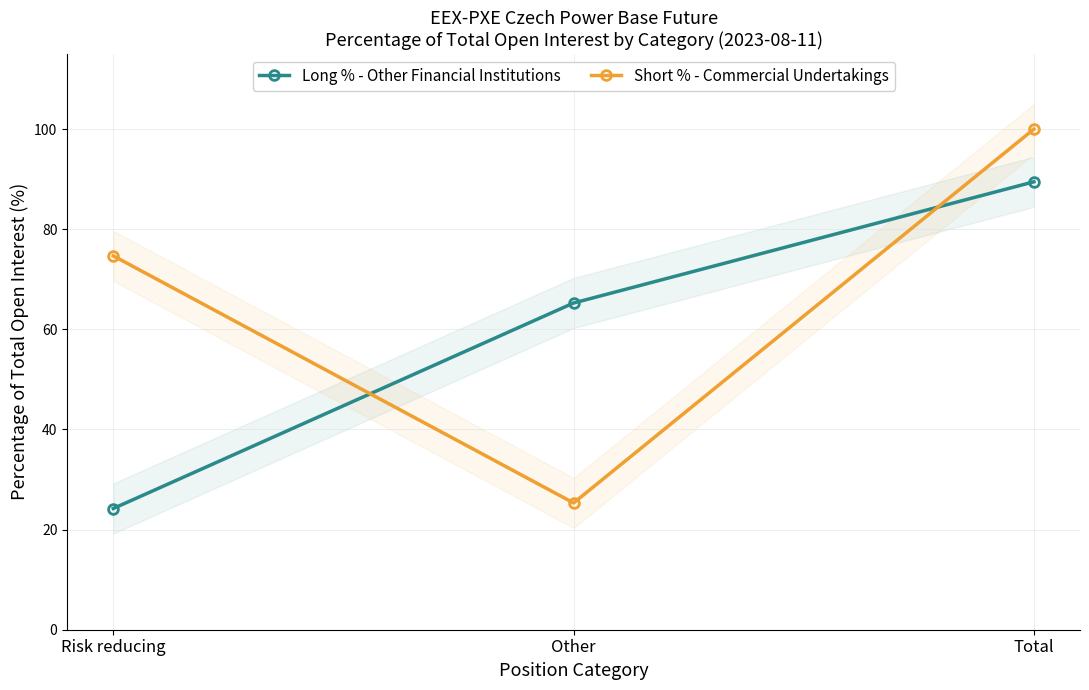

Which category has the highest value across all series?

Total